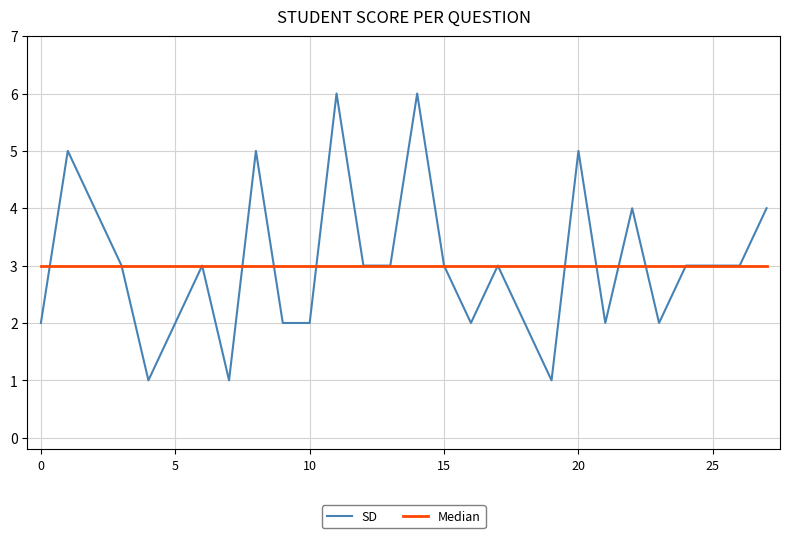

What is the maximum value for SD?

6